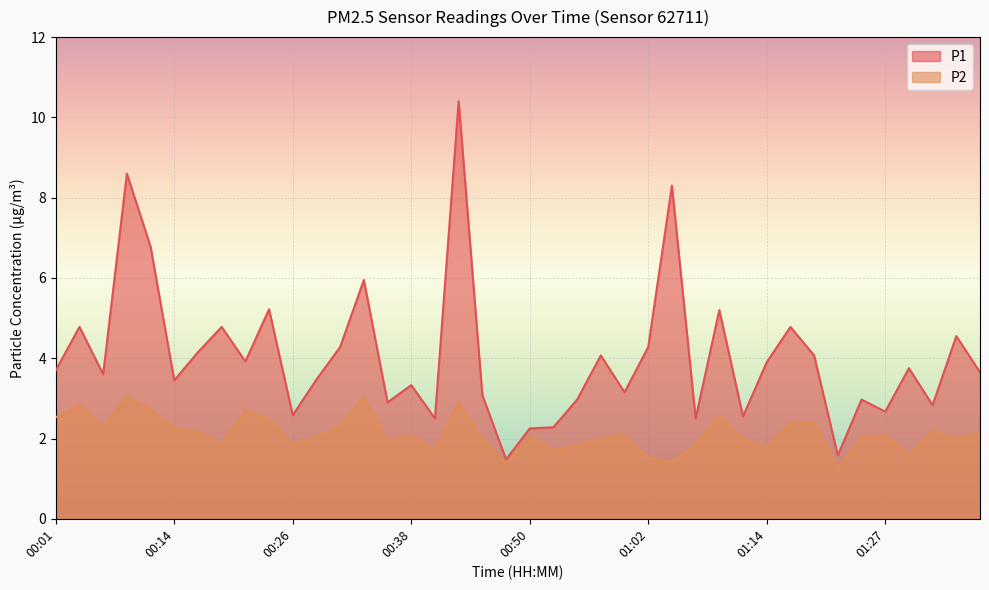

What is the sum of the P2 values at 01:34 and 00:16?

4.2